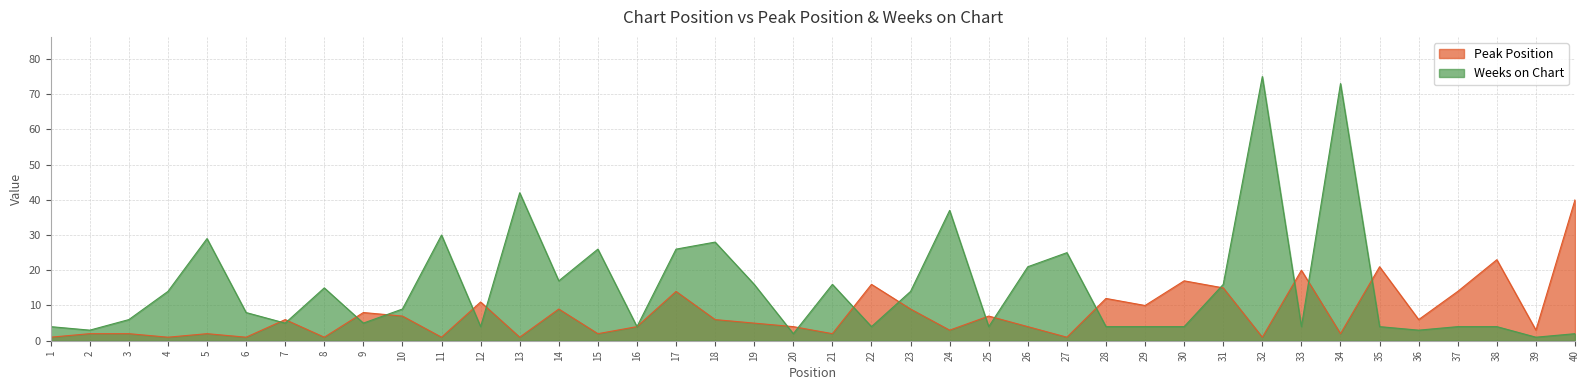

Rank the categories by Peak Position value from lowest to highest.

1, 4, 6, 8, 11, 13, 27, 32, 2, 3, 5, 15, 21, 34, 24, 39, 16, 20, 26, 19, 7, 18, 36, 10, 25, 9, 14, 23, 29, 12, 28, 17, 37, 31, 22, 30, 33, 35, 38, 40